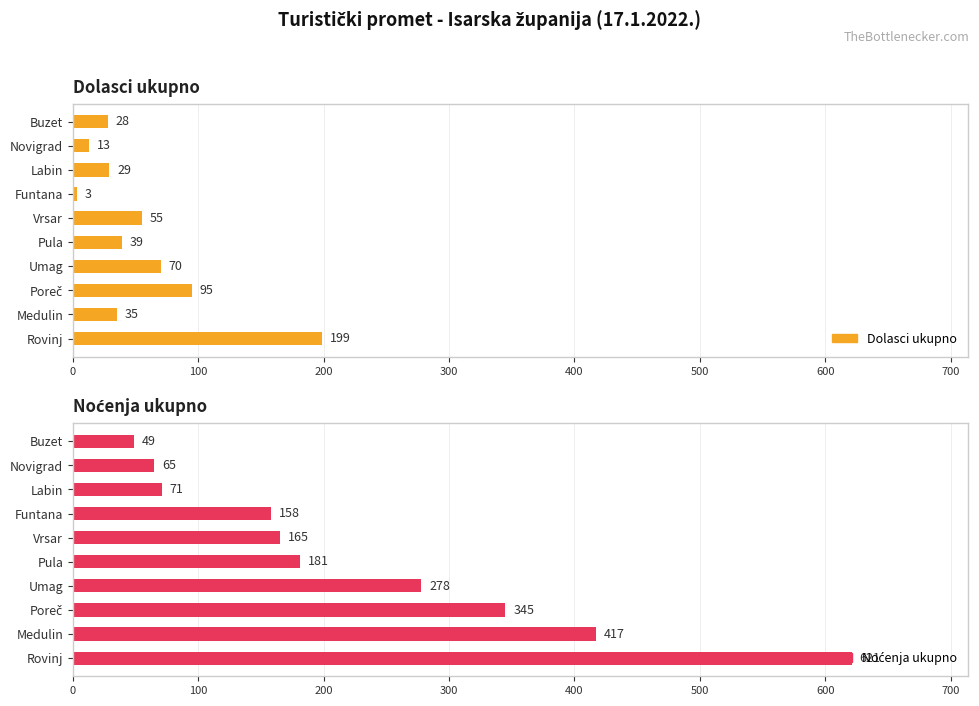

Rank the series by their maximum value, from lowest to highest.

Dolasci ukupno, Noćenja ukupno